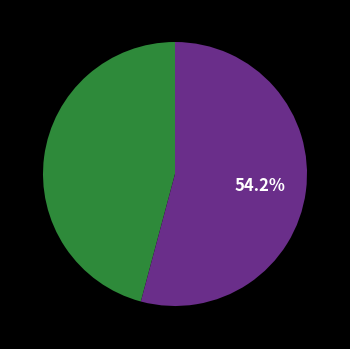

Does any single category account for the majority?

Yes